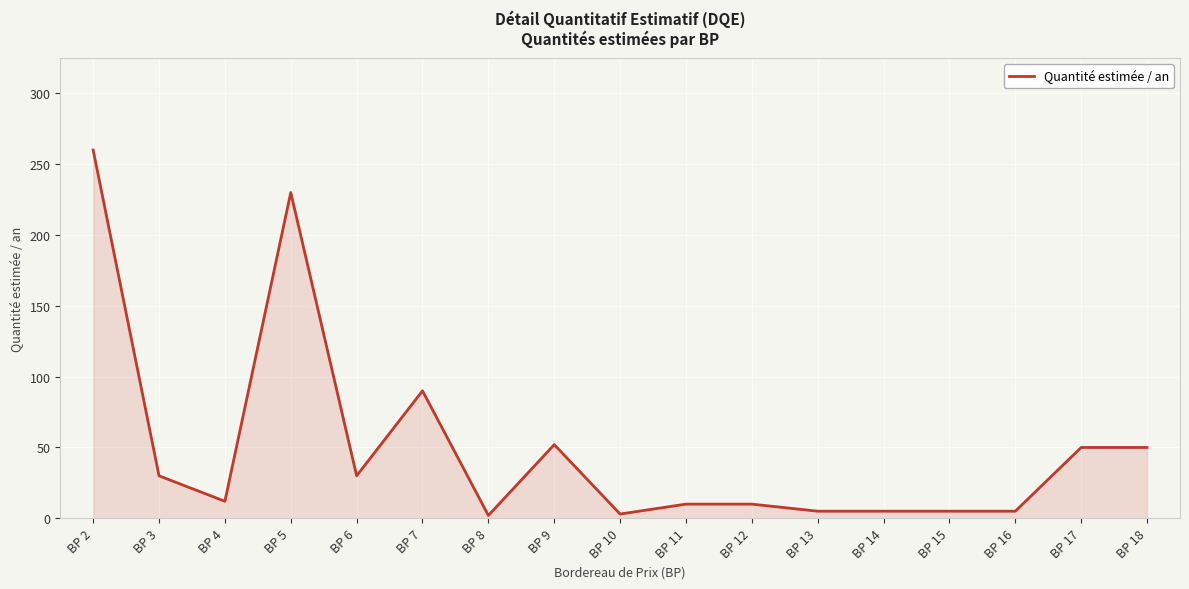

What is the minimum value shown in the chart?

2